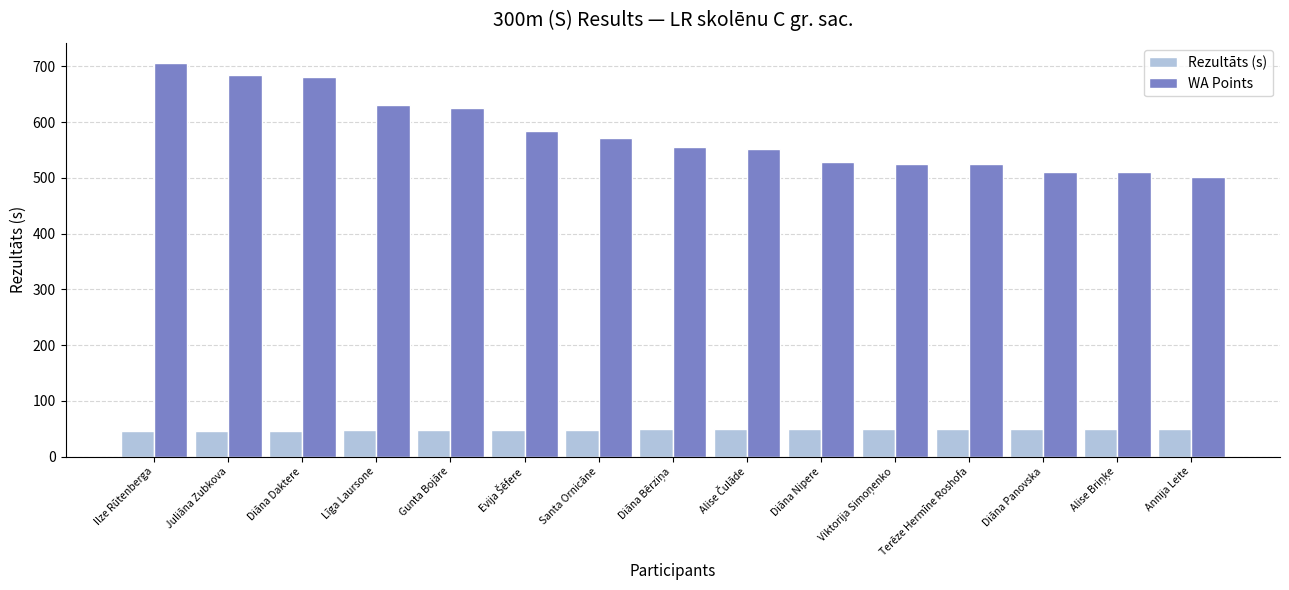

Rank the series by their maximum value, from lowest to highest.

Rezultāts (s), WA Points